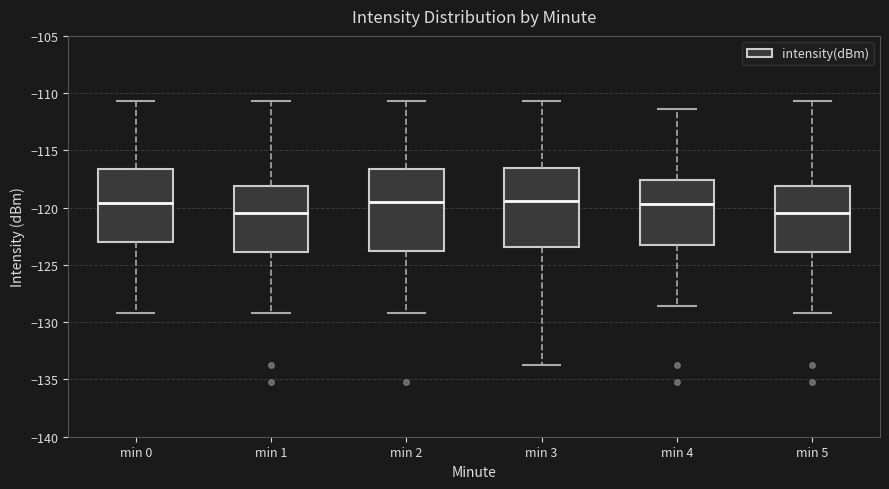

Reading left to right, transcribe this box plot: for each box, give where its median line is, the range the box spans, and where its two whiskers end, as read against the y-axis. The values are not printed on the chart, so give them approximately, as read against the axis.

min 0: median -119.5, box -123.0 to -116.5, whiskers -129.0 to -110.5
min 1: median -120.5, box -124.0 to -118.0, whiskers -129.0 to -110.5
min 2: median -119.5, box -123.5 to -116.5, whiskers -129.0 to -110.5
min 3: median -119.5, box -123.5 to -116.5, whiskers -134.0 to -110.5
min 4: median -119.5, box -123.5 to -117.5, whiskers -128.5 to -111.5
min 5: median -120.5, box -124.0 to -118.0, whiskers -129.0 to -110.5